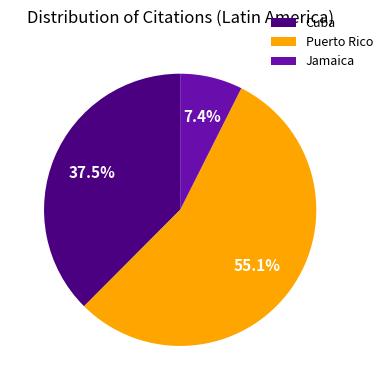

Rank the categories by value from lowest to highest.

Jamaica, Cuba, Puerto Rico